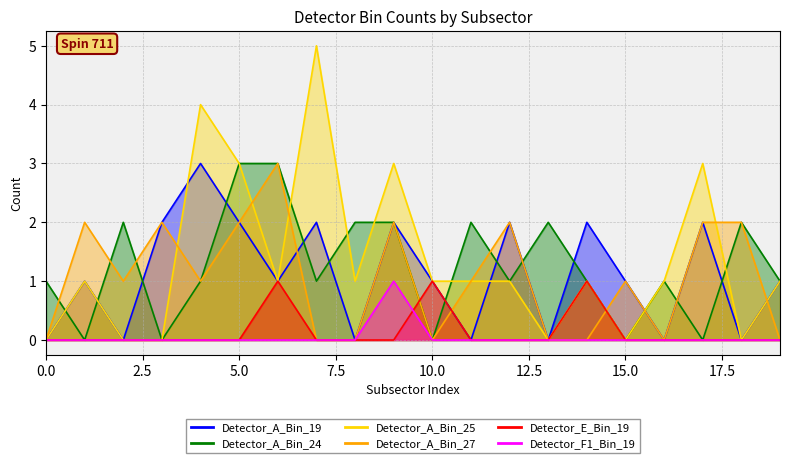

The value of Detector_E_Bin_19 at 711 is 0. True or false?

True